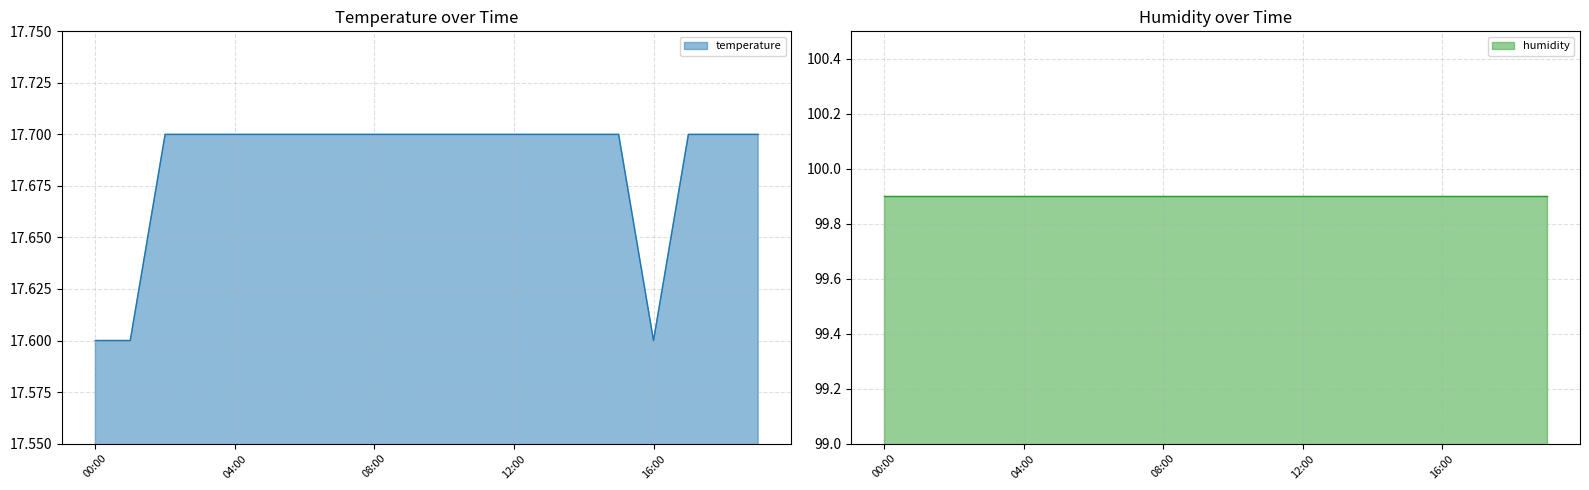

What is the label of the 8th point from the right?

12:00